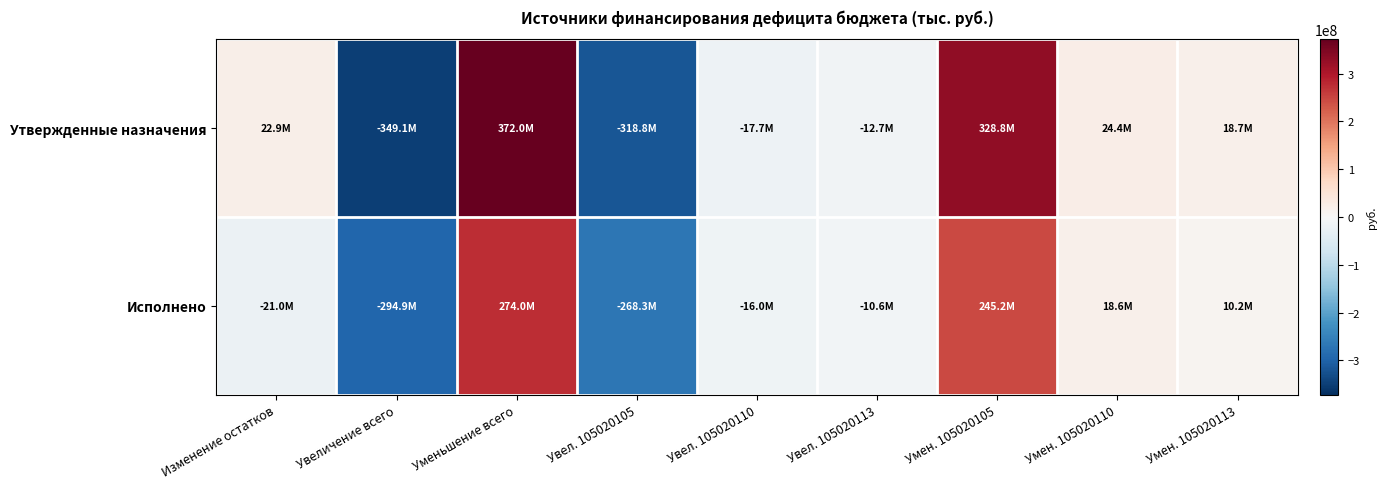

Which series has the widest spread of values?

Утвержденные назначения